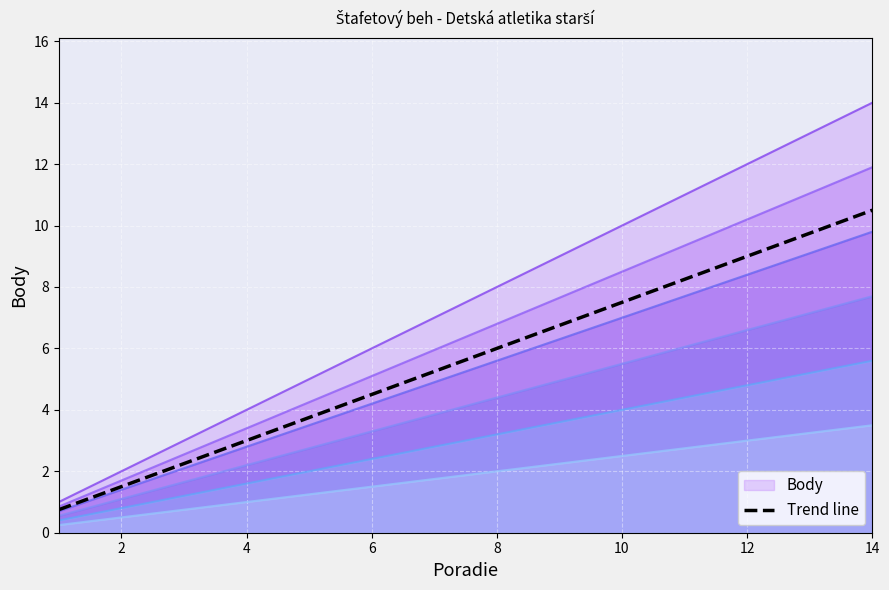

What is the difference between the highest and lowest values at 12?

9.0